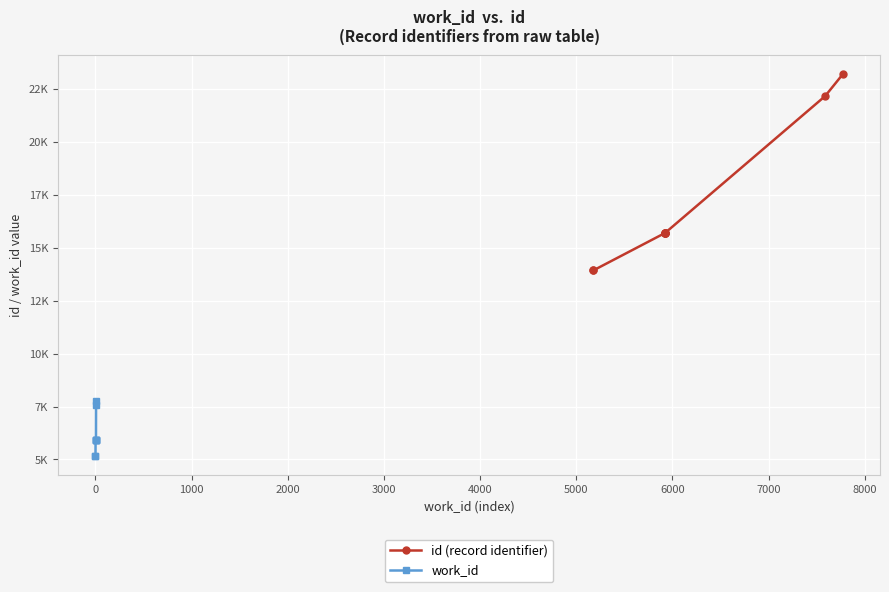

At how many categories does at least one series exceed 14533?

7